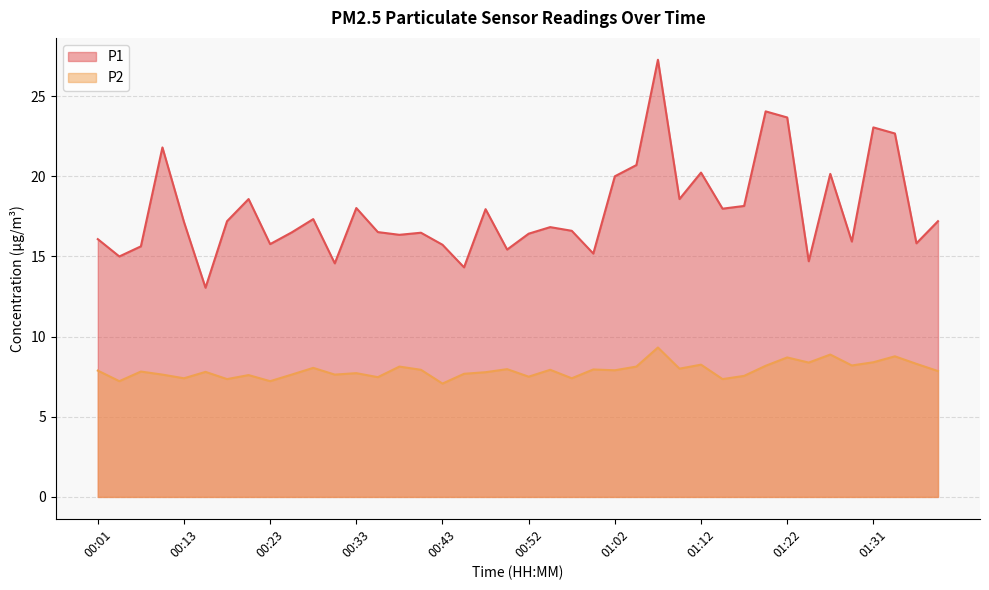

What is the label of the 9th point from the right?

01:19